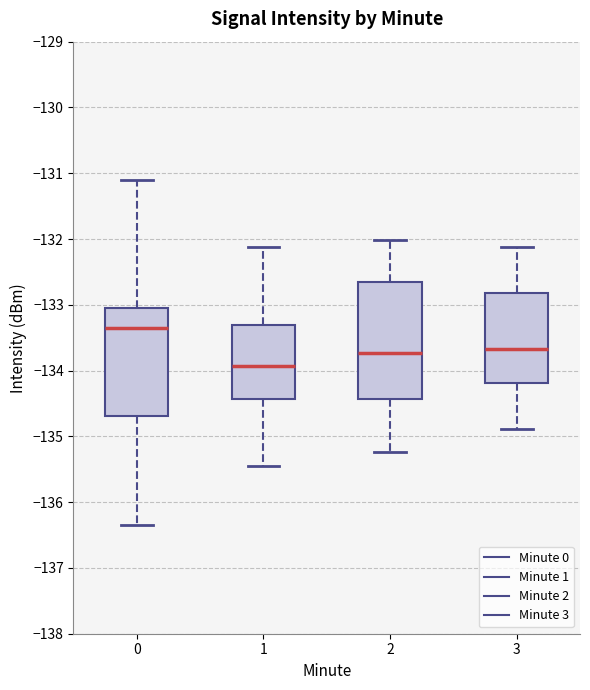

Reading left to right, transcribe this box plot: for each box, give where its median line is, the range the box spans, and where its two whiskers end, as read against the y-axis. The values are not printed on the chart, so give them approximately, as read against the axis.

0: median -133.4, box -134.7 to -133.1, whiskers -136.4 to -131.1
1: median -133.9, box -134.4 to -133.3, whiskers -135.4 to -132.1
2: median -133.7, box -134.4 to -132.7, whiskers -135.2 to -132.0
3: median -133.7, box -134.2 to -132.8, whiskers -134.9 to -132.1